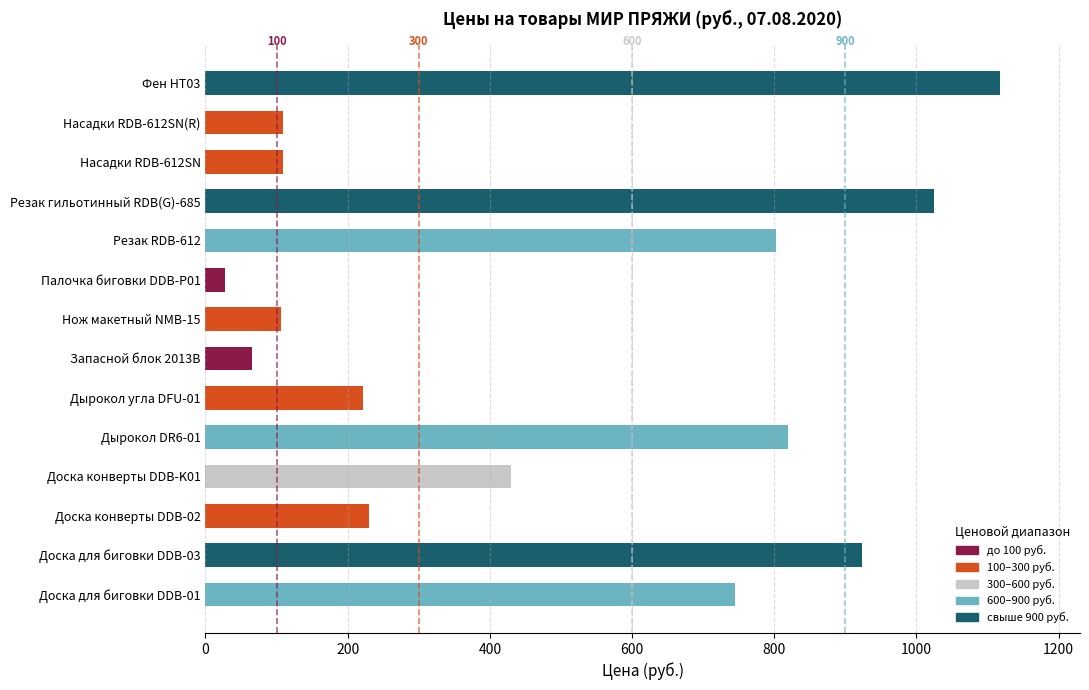

What is the smallest value displayed?

27.1